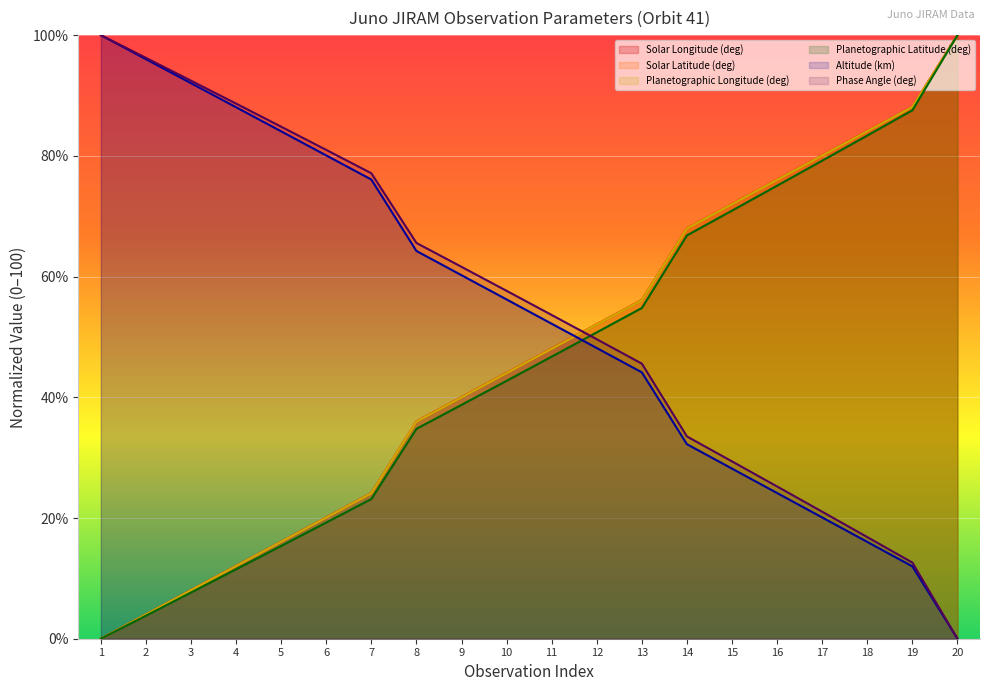

Which series has the largest total across all categories?

Phase Angle (deg)